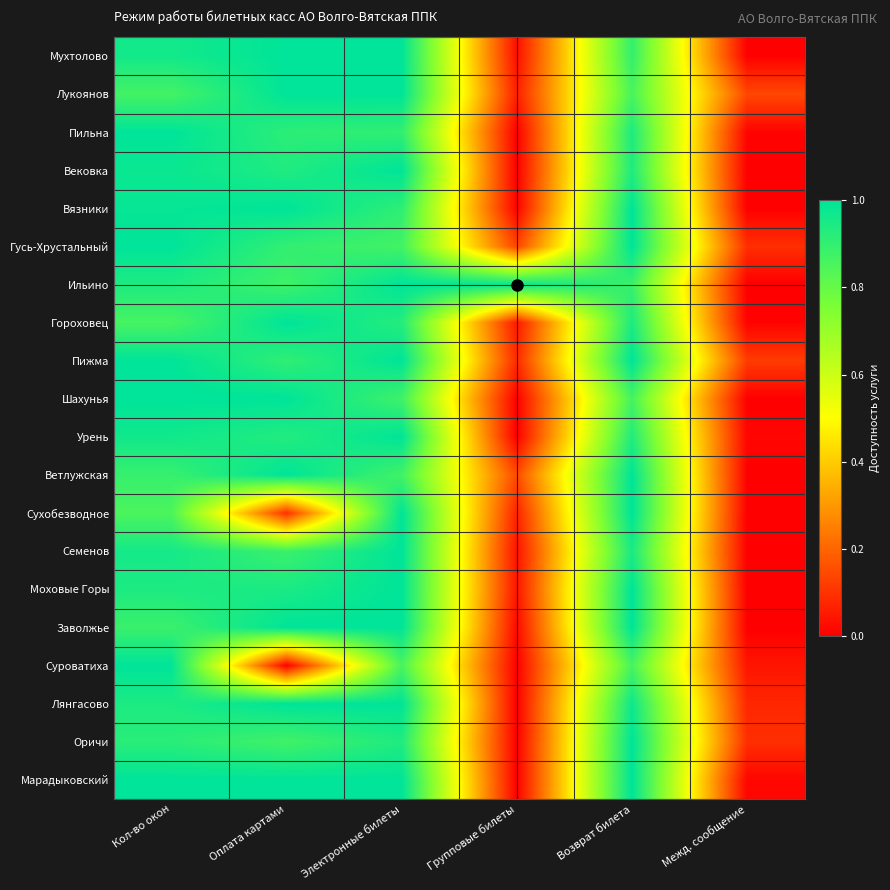

Reading left to right, transcribe all the data shown in this chart.

Мухтолово: Кол-во окон=1.0	Оплата картами=1.0	Электронные билеты=1.0	Групповые билеты=0.0	Возврат билета=0.9	Межд. сообщение=0.0
Лукоянов: Кол-во окон=0.9	Оплата картами=1.0	Электронные билеты=1.0	Групповые билеты=0.1	Возврат билета=0.9	Межд. сообщение=0.1
Пильна: Кол-во окон=1.0	Оплата картами=0.9	Электронные билеты=0.9	Групповые билеты=0.0	Возврат билета=0.9	Межд. сообщение=0.0
Вековка: Кол-во окон=1.0	Оплата картами=0.9	Электронные билеты=1.0	Групповые билеты=0.0	Возврат билета=0.9	Межд. сообщение=0.0
Вязники: Кол-во окон=1.0	Оплата картами=1.0	Электронные билеты=0.9	Групповые билеты=0.0	Возврат билета=1.0	Межд. сообщение=0.0
Гусь-Хрустальный: Кол-во окон=1.0	Оплата картами=0.9	Электронные билеты=0.9	Групповые билеты=0.1	Возврат билета=1.0	Межд. сообщение=0.1
Ильино: Кол-во окон=0.9	Оплата картами=0.9	Электронные билеты=1.0	Групповые билеты=1.0	Возврат билета=0.9	Межд. сообщение=0.0
Гороховец: Кол-во окон=0.9	Оплата картами=1.0	Электронные билеты=0.9	Групповые билеты=0.0	Возврат билета=0.9	Межд. сообщение=0.0
Пижма: Кол-во окон=1.0	Оплата картами=0.9	Электронные билеты=1.0	Групповые билеты=0.1	Возврат билета=1.0	Межд. сообщение=0.1
Шахунья: Кол-во окон=1.0	Оплата картами=1.0	Электронные билеты=0.9	Групповые билеты=0.0	Возврат билета=0.9	Межд. сообщение=0.0
Урень: Кол-во окон=1.0	Оплата картами=0.9	Электронные билеты=1.0	Групповые билеты=0.0	Возврат билета=0.9	Межд. сообщение=0.0
Ветлужская: Кол-во окон=0.9	Оплата картами=1.0	Электронные билеты=0.9	Групповые билеты=0.1	Возврат билета=1.0	Межд. сообщение=0.0
Сухобезводное: Кол-во окон=0.9	Оплата картами=0.1	Электронные билеты=1.0	Групповые билеты=0.1	Возврат билета=1.0	Межд. сообщение=0.0
Семенов: Кол-во окон=1.0	Оплата картами=0.9	Электронные билеты=1.0	Групповые билеты=0.0	Возврат билета=0.9	Межд. сообщение=0.0
Моховые Горы: Кол-во окон=0.9	Оплата картами=0.9	Электронные билеты=1.0	Групповые билеты=0.0	Возврат билета=1.0	Межд. сообщение=0.0
Заволжье: Кол-во окон=0.9	Оплата картами=1.0	Электронные билеты=1.0	Групповые билеты=0.0	Возврат билета=1.0	Межд. сообщение=0.0
Суроватиха: Кол-во окон=1.0	Оплата картами=0.0	Электронные билеты=0.9	Групповые билеты=0.0	Возврат билета=0.9	Межд. сообщение=0.0
Лянгасово: Кол-во окон=0.9	Оплата картами=1.0	Электронные билеты=1.0	Групповые билеты=0.0	Возврат билета=1.0	Межд. сообщение=0.1
Оричи: Кол-во окон=0.9	Оплата картами=0.9	Электронные билеты=0.9	Групповые билеты=0.0	Возврат билета=1.0	Межд. сообщение=0.1
Марадыковский: Кол-во окон=1.0	Оплата картами=1.0	Электронные билеты=1.0	Групповые билеты=0.0	Возврат билета=1.0	Межд. сообщение=0.0